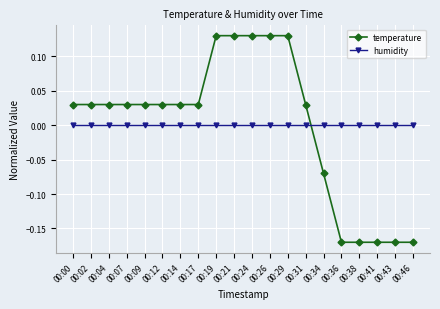

How many negative values does the temperature series have?

6